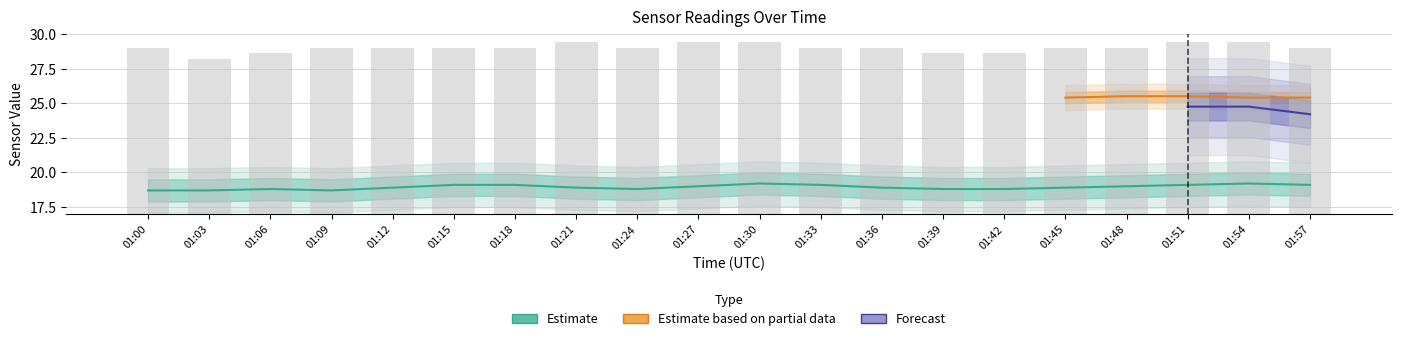

What is the greatest value displayed?

19.2